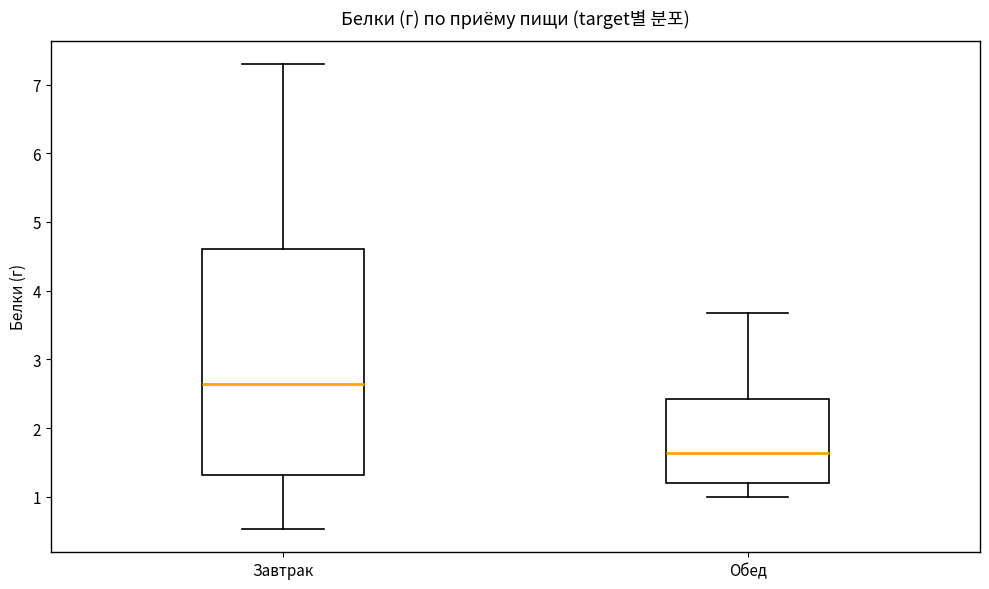

Comparing the boxes themselves (not the whiskers), which one is the tallest?

Завтрак